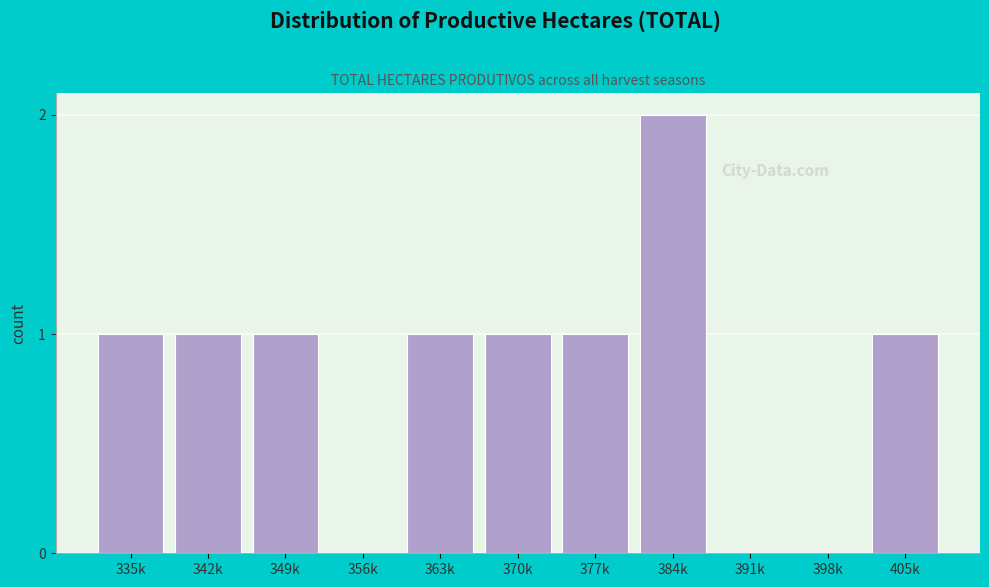

Reading left to right, list all the values displayed in this chart.

335k=1	342k=1	349k=1	356k=0	363k=1	370k=1	377k=1	384k=2	391k=0	398k=0	405k=1